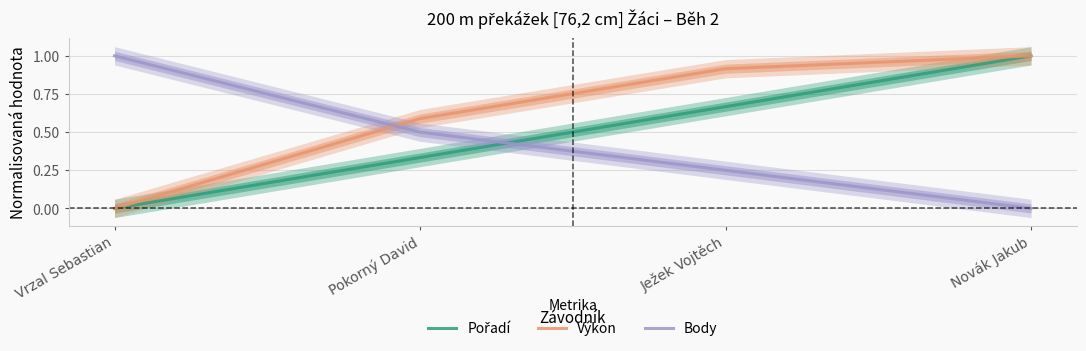

Count the number of data series in this chart.

3